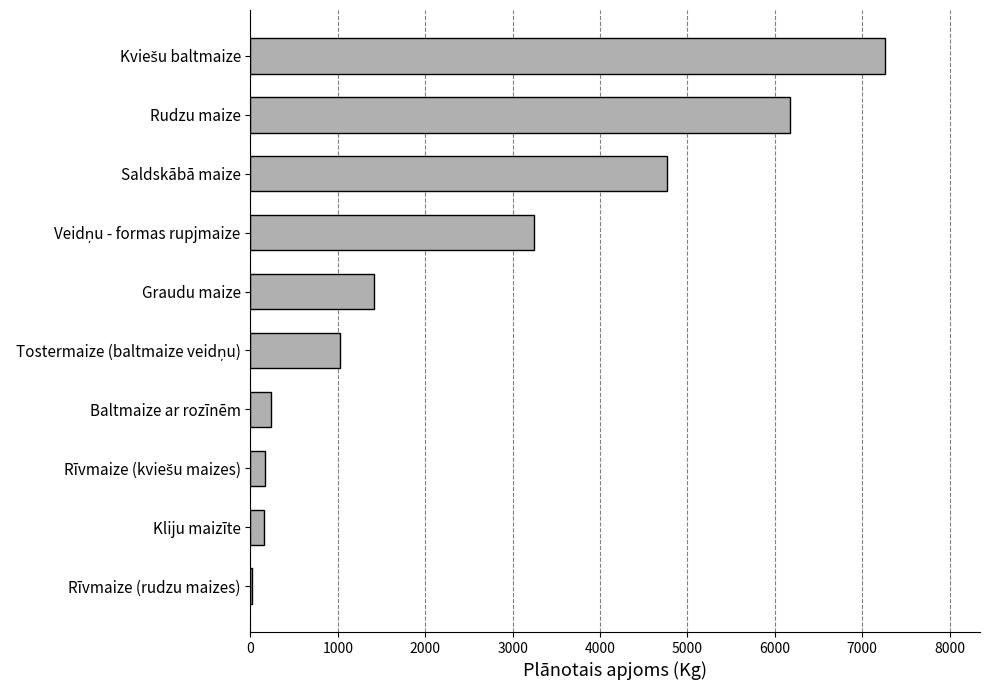

The chart shows a value of 6359 at Saldskābā maize. True or false?

False